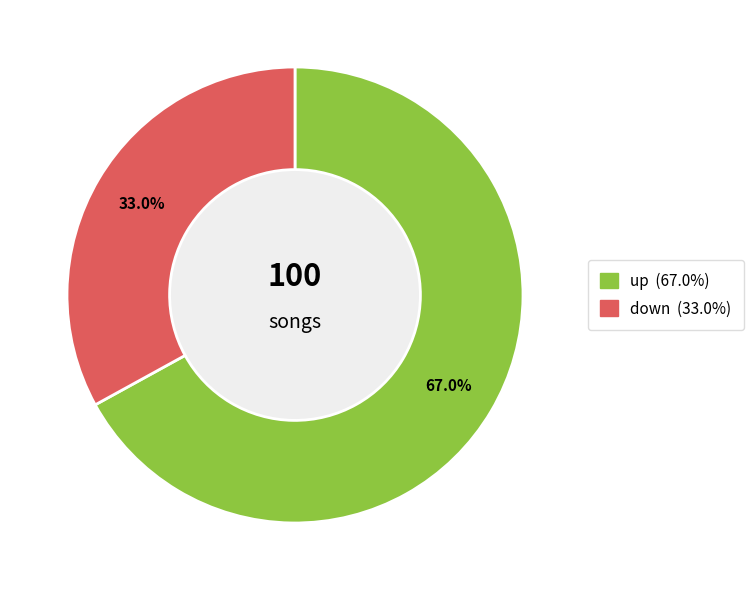

Which slice represents more than half of the pie?

up